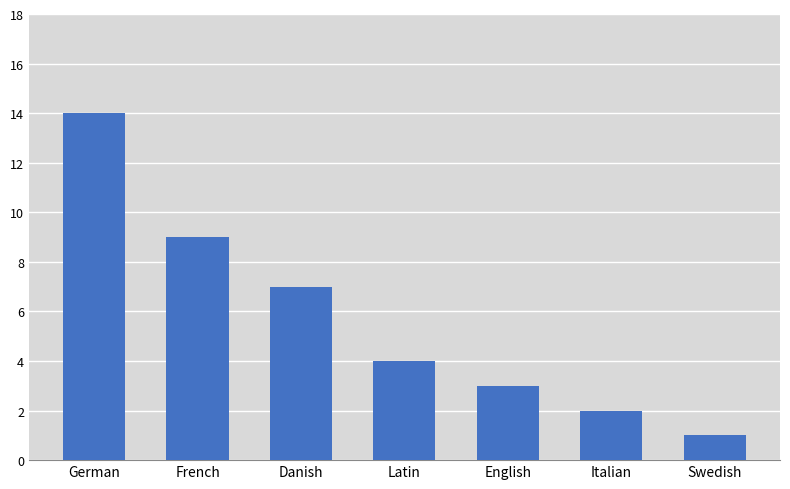

What is the greatest value displayed?

14